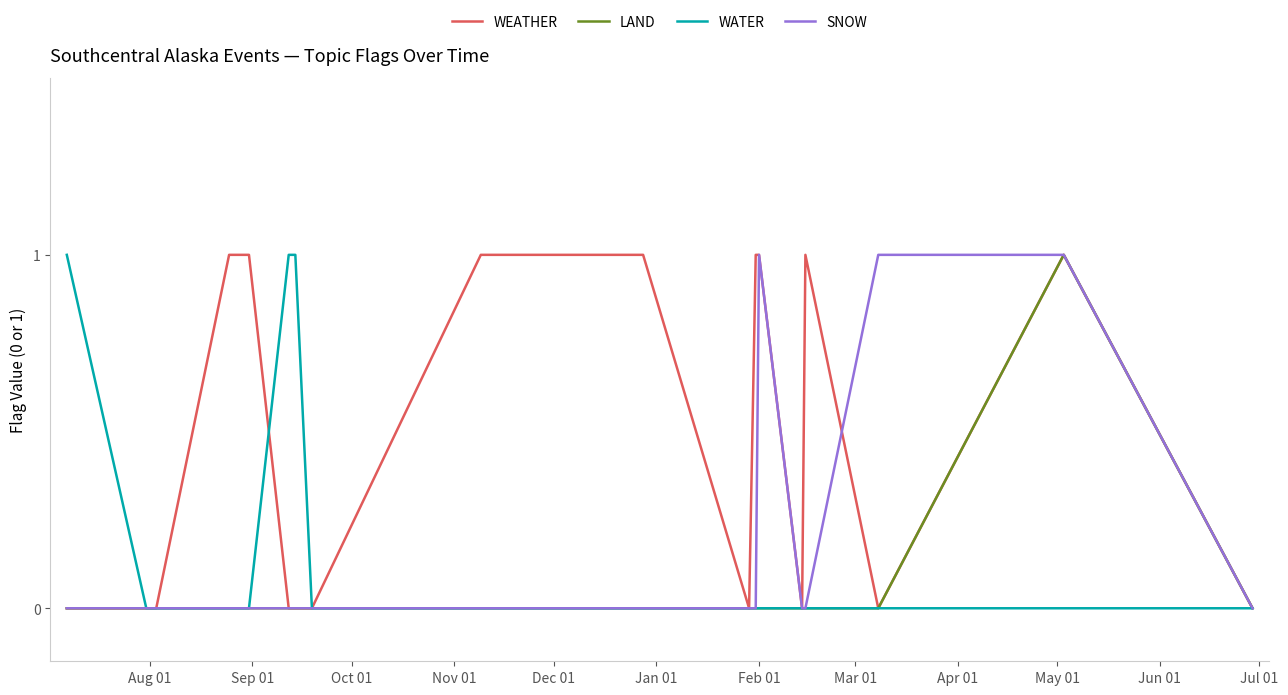

Which series has the largest total across all categories?

WEATHER